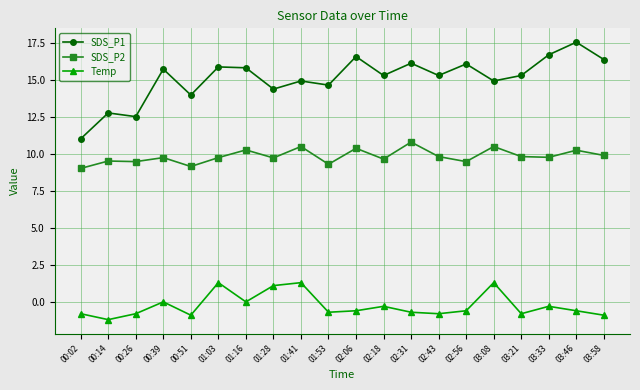

What is the value of the SDS_P2 point at the 10th from the left?

9.3